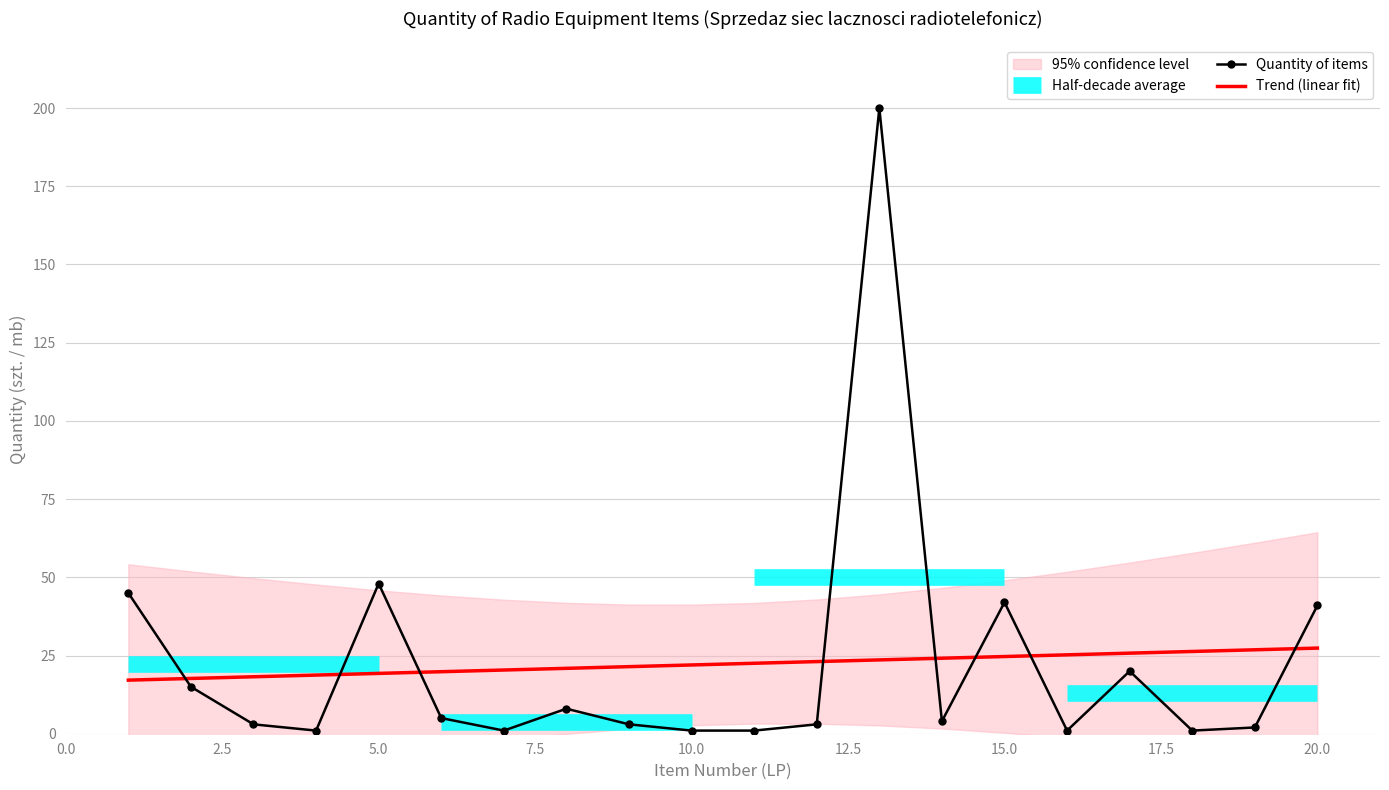

How many intersections are there between Trend (linear fit) and Quantity of items?

8